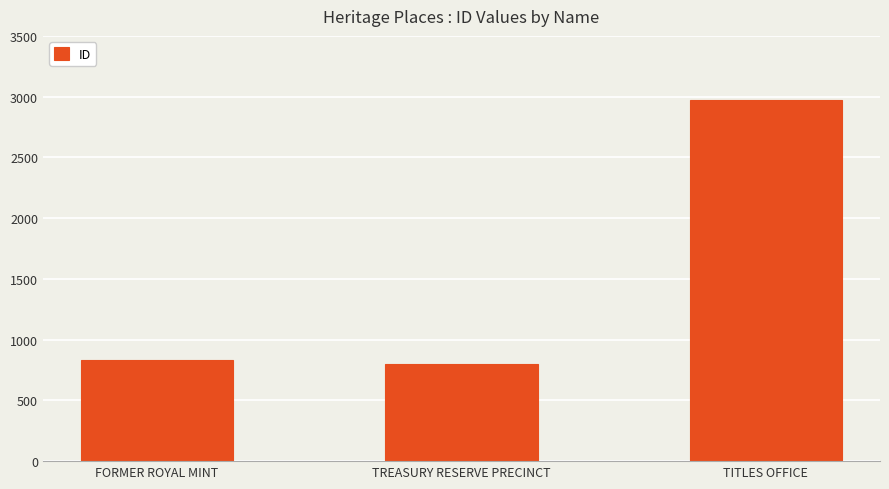

What is the value of the 3rd bar from the left?

2975